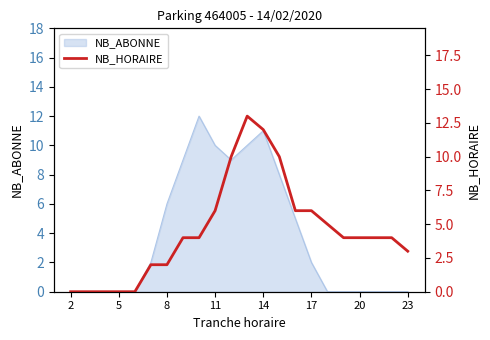

The NB_ABONNE series shows 0 at 5. True or false?

True